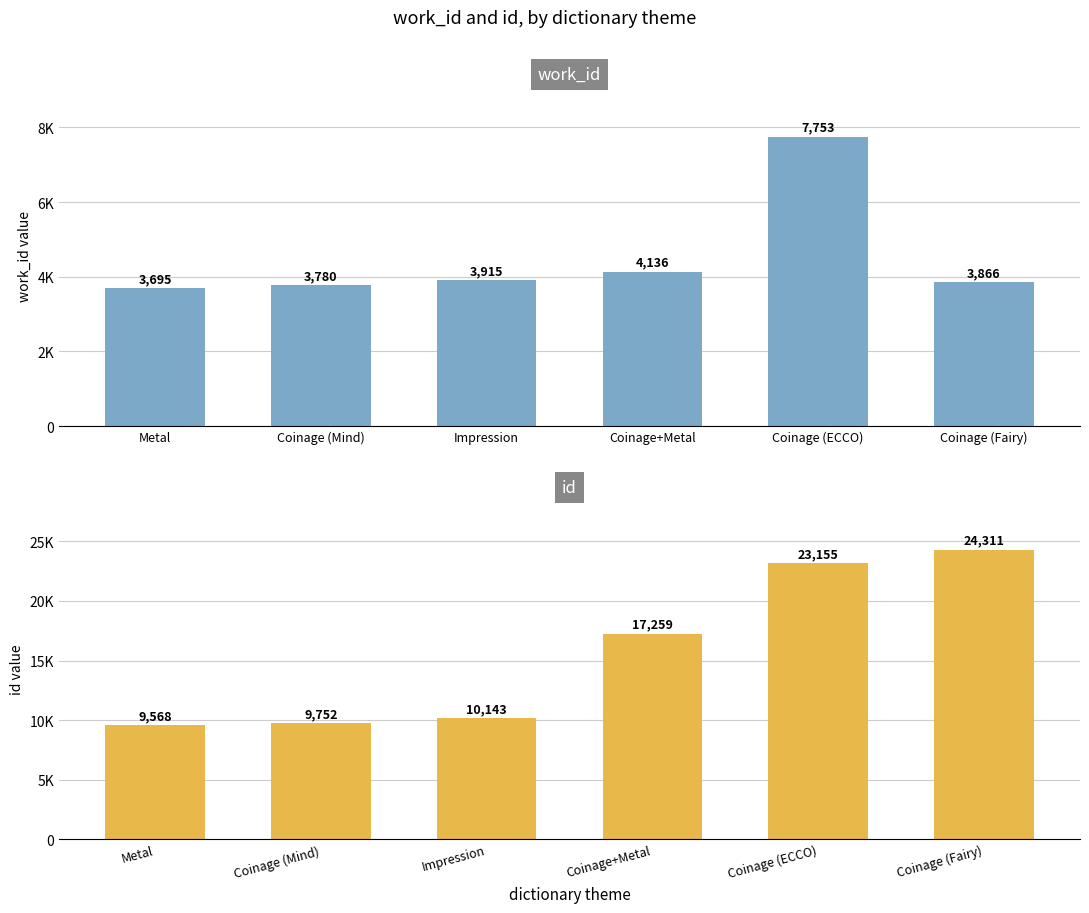

Rank the series by their average value, from highest to lowest.

id, work_id